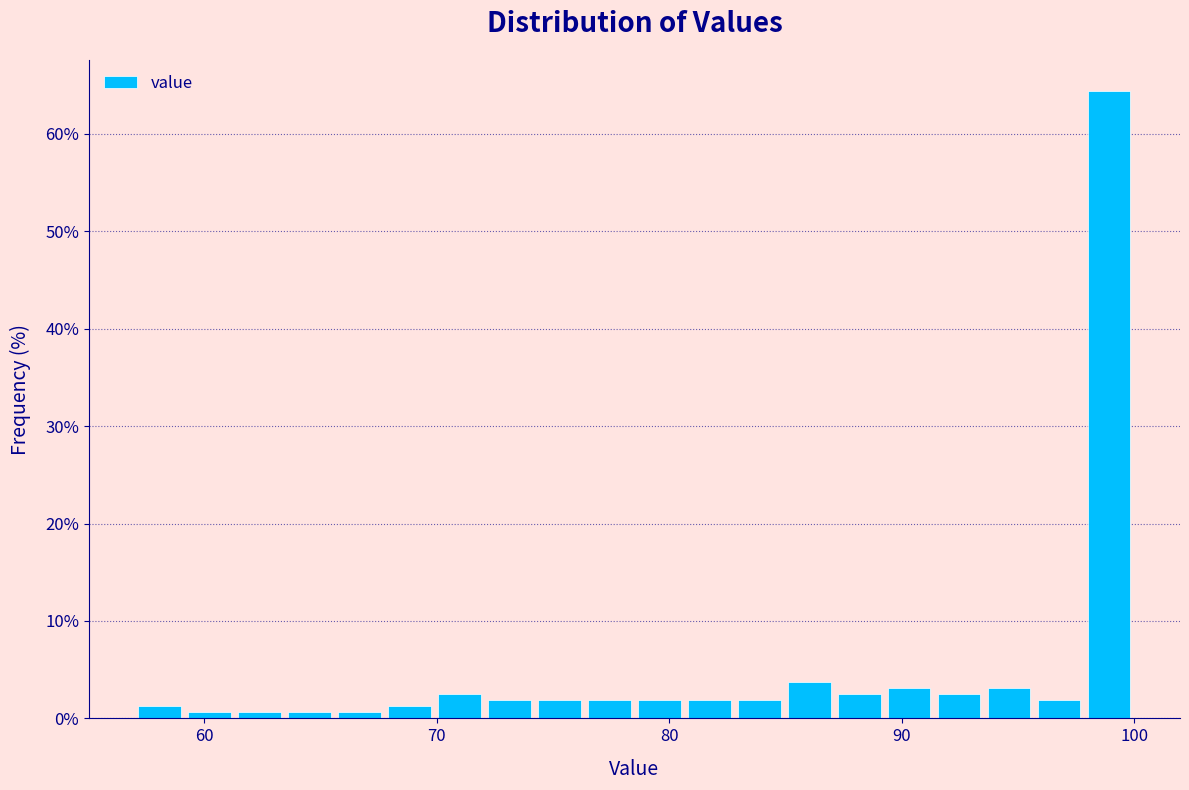

Read against the x-axis, roughly where is the centre of the tallest bar?

99